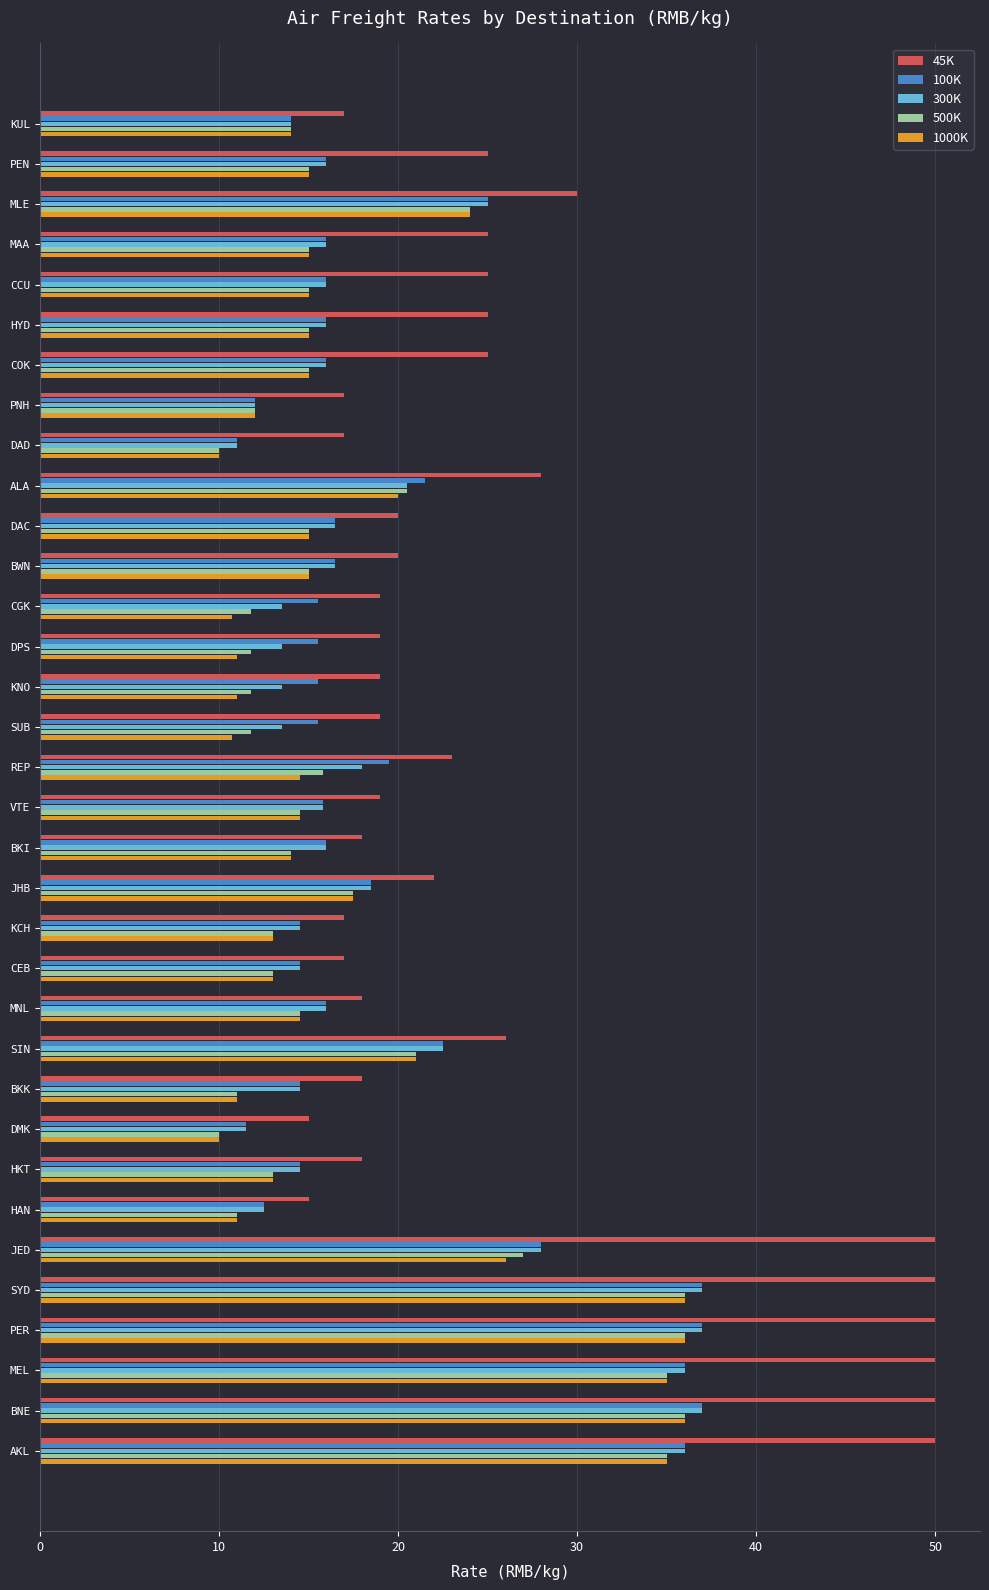

Is it true that 45K equals 82.2 at JED?

False